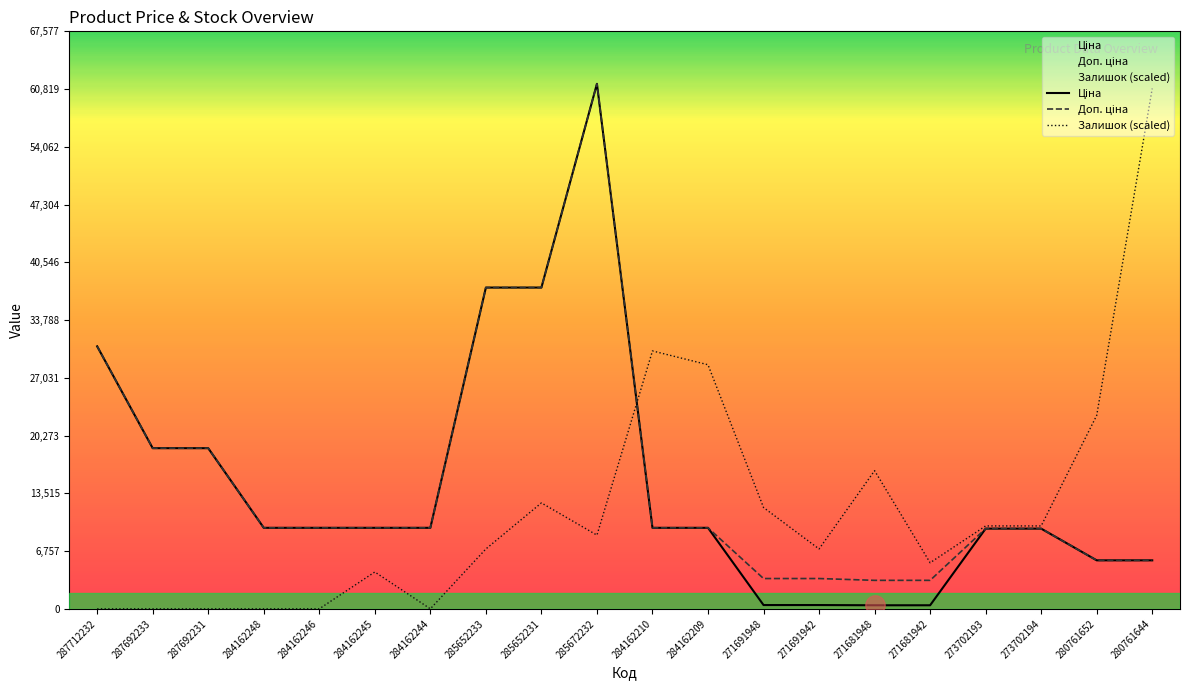

What is the spread (max minus min) of values at 273702194?

316.2